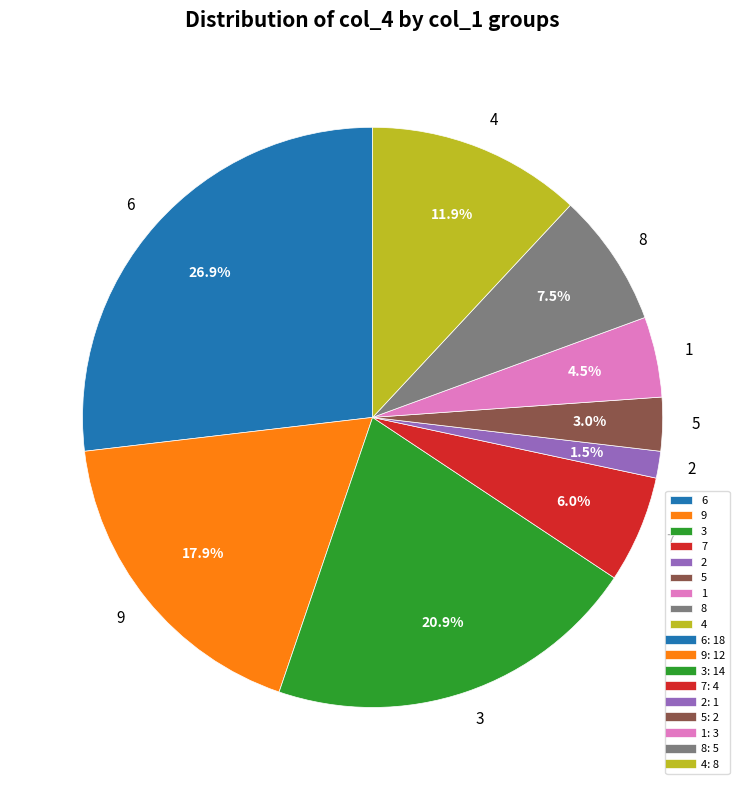

Which category has the smallest portion of the pie?

2